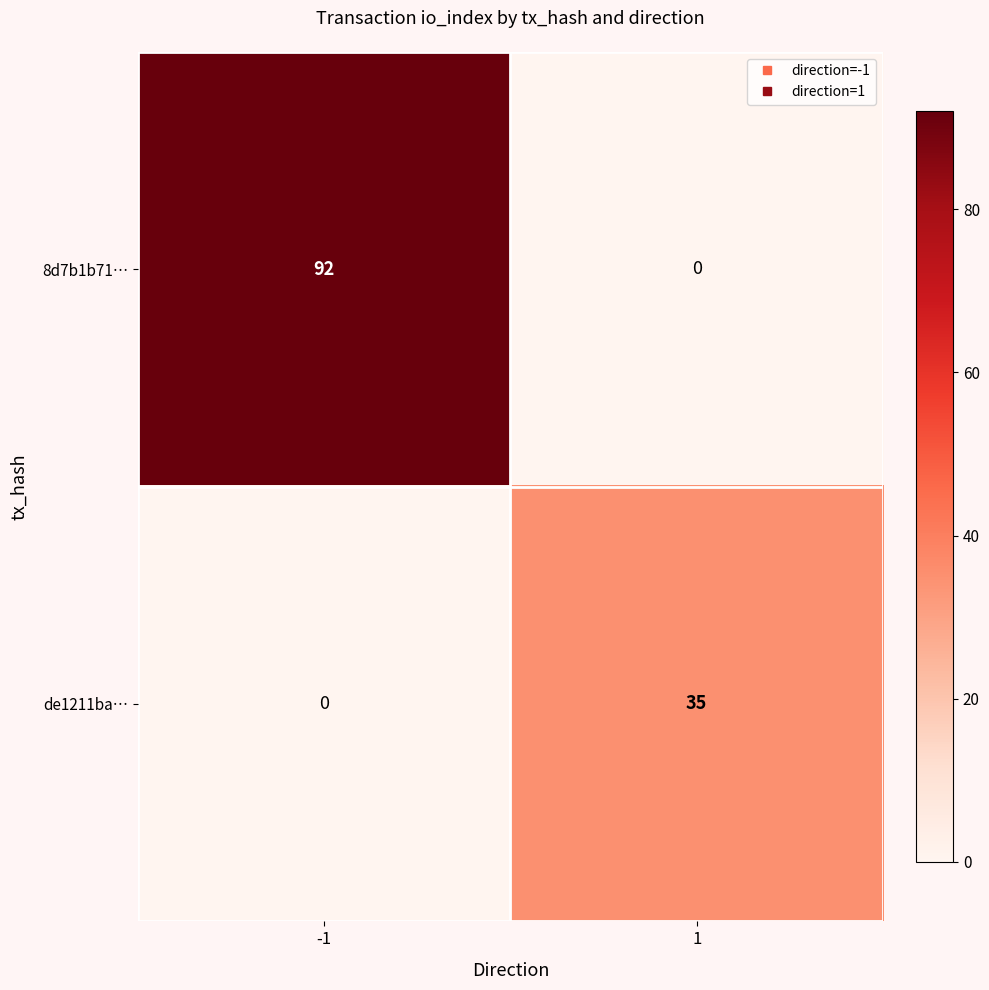

The value of 8d7b1b71… at 1 is 0. True or false?

True